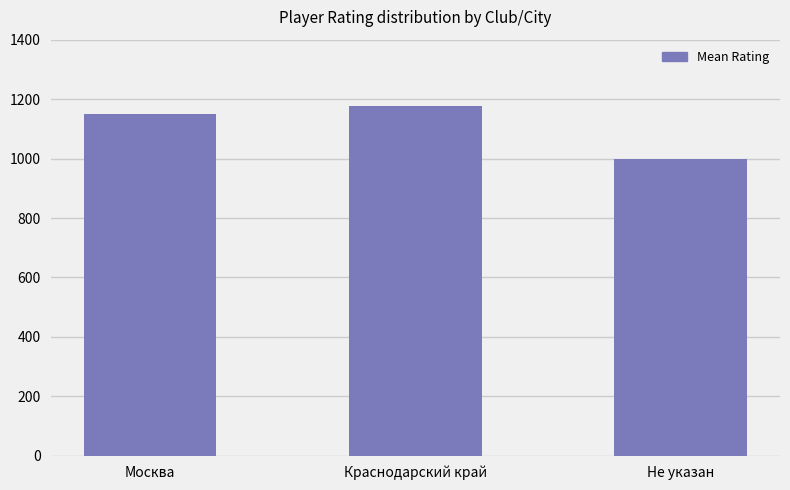

Count the number of categories in the chart.

3